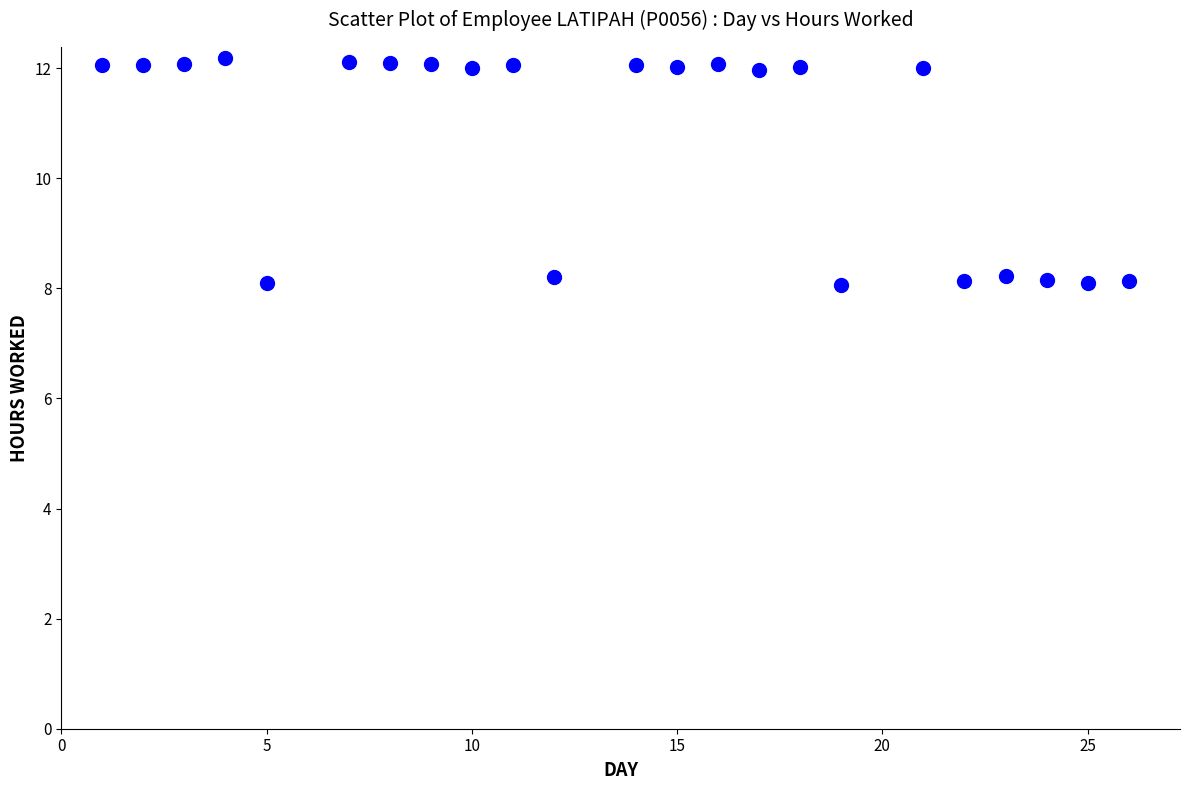

What is the range of Y values (max minus min)?

4.1